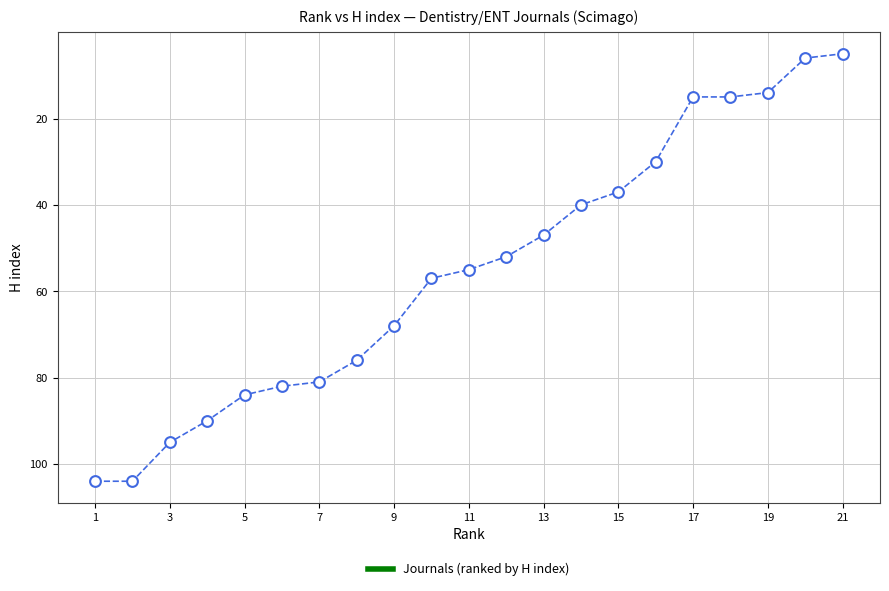

What is the range of Y values (max minus min)?

99